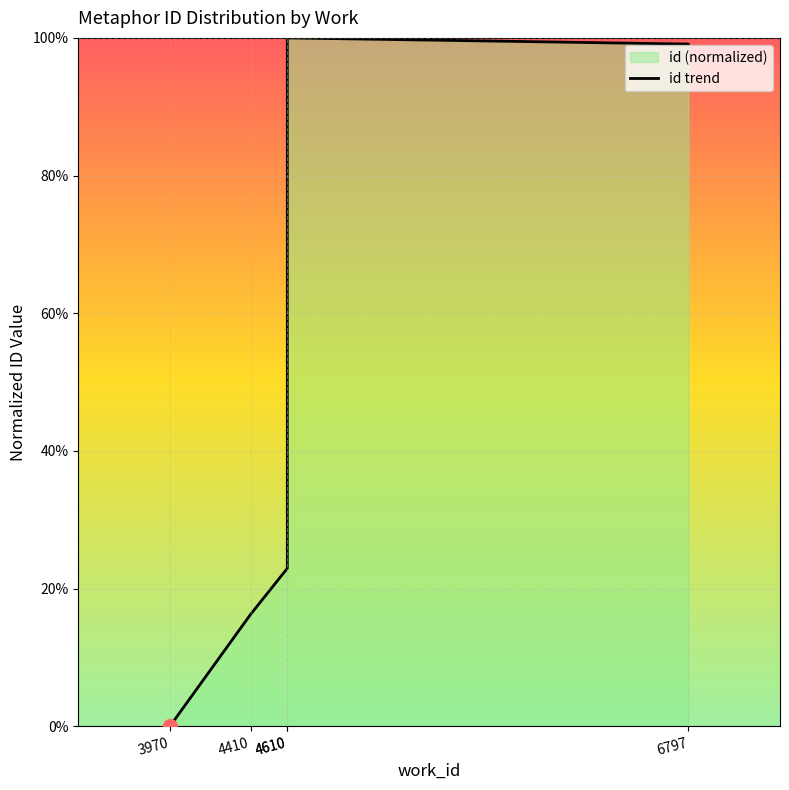

What is the sum of all values?

238.3